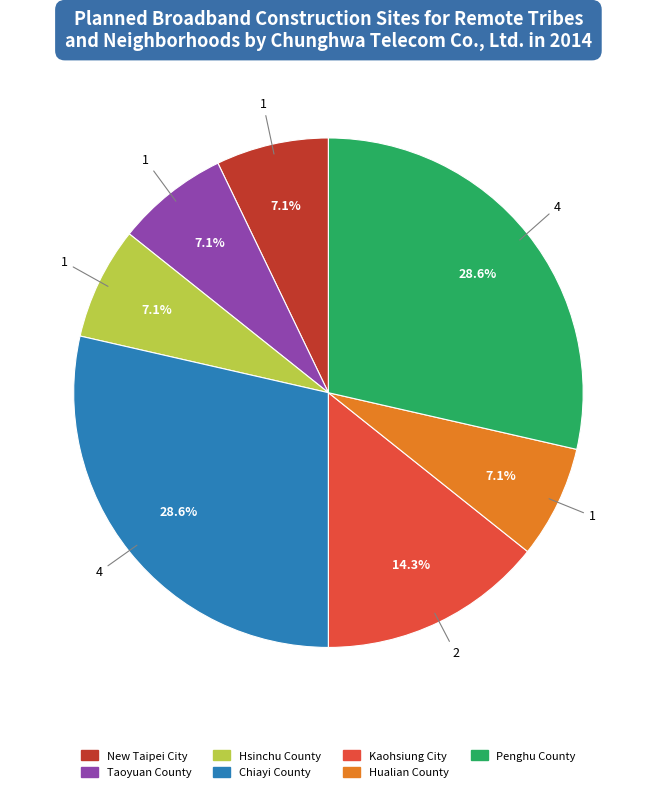

True or false: New Taipei City accounts for 1% of the total.

False